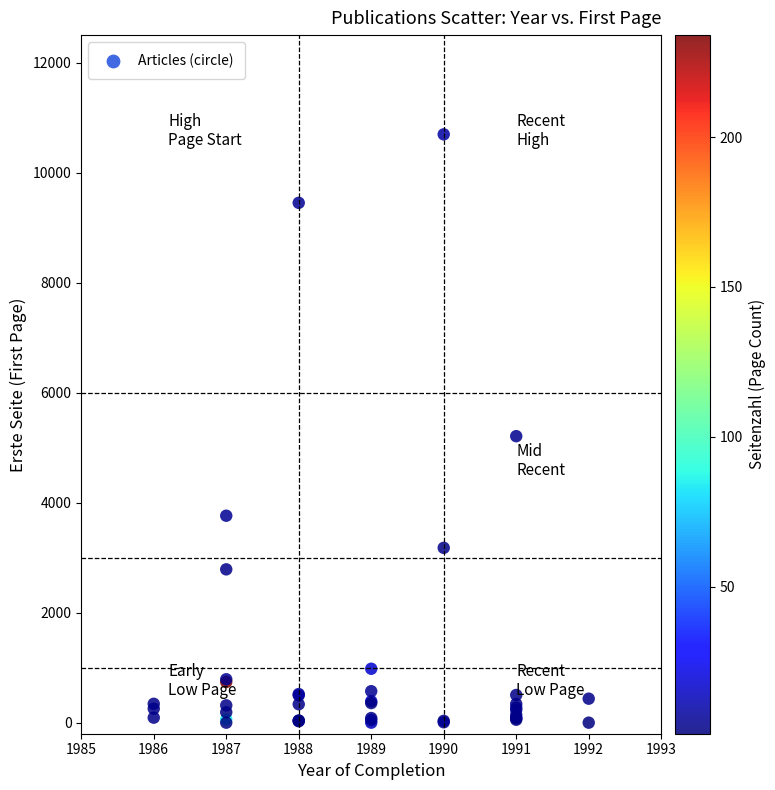

What Y value in the scatter plot is closest to 5348?

5209